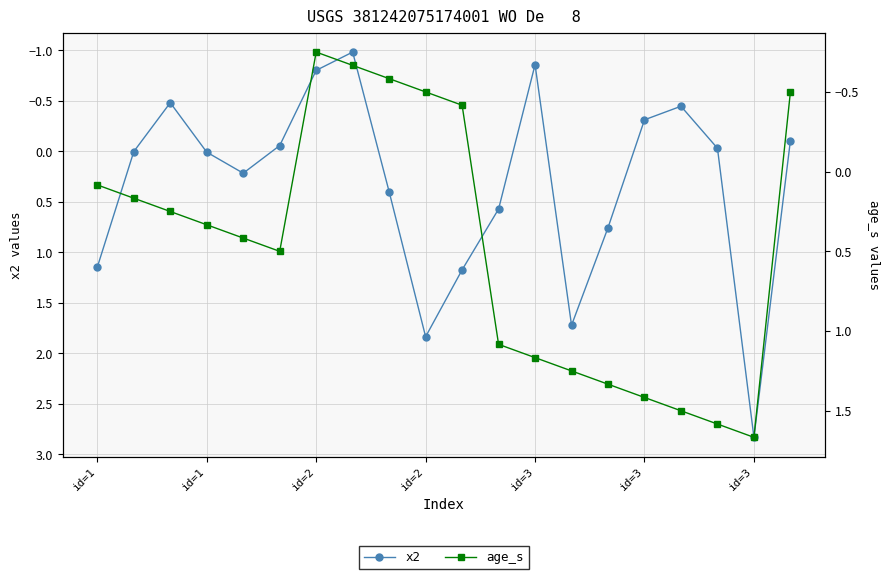

Which series has the widest spread of values?

x2